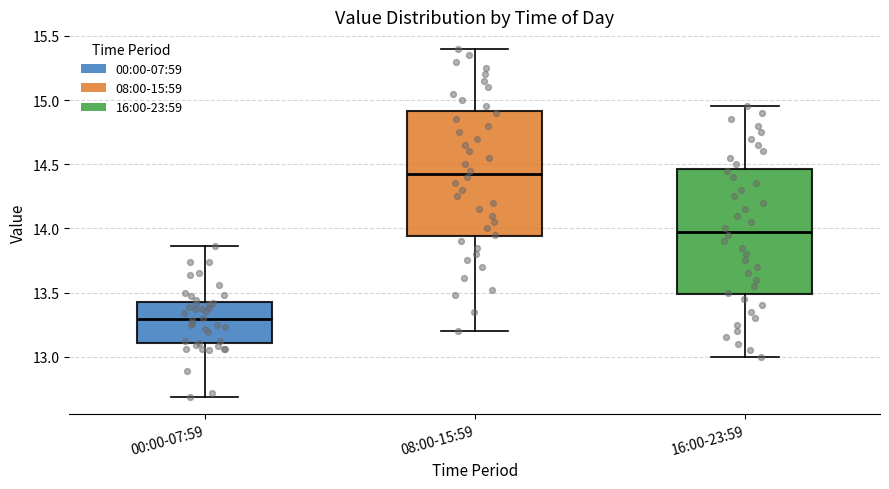

Which box's median line is the lowest?

00:00-07:59